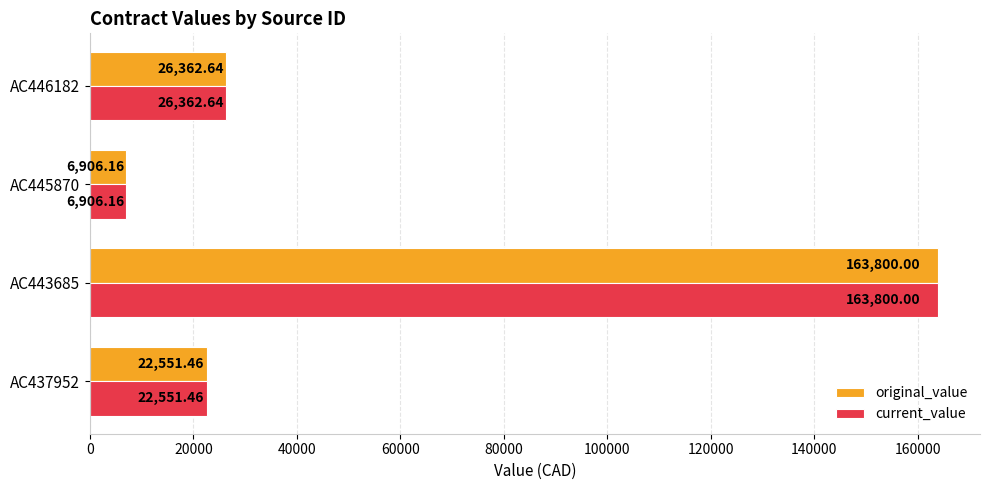

At how many categories does at least one series exceed 17974?

3